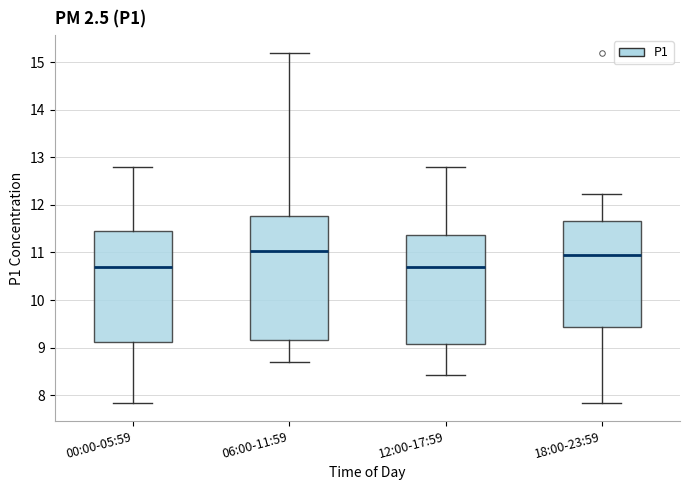

Reading left to right, read every box against the y-axis: the position of its median line, the range the box covers, and the ends of its whiskers. The values are not printed on the chart, so give them approximately, as read against the axis.

00:00-05:59: median 10.7, box 9.1 to 11.5, whiskers 7.8 to 12.8
06:00-11:59: median 11.0, box 9.2 to 11.8, whiskers 8.7 to 15.2
12:00-17:59: median 10.7, box 9.1 to 11.4, whiskers 8.4 to 12.8
18:00-23:59: median 11.0, box 9.4 to 11.7, whiskers 7.8 to 12.2